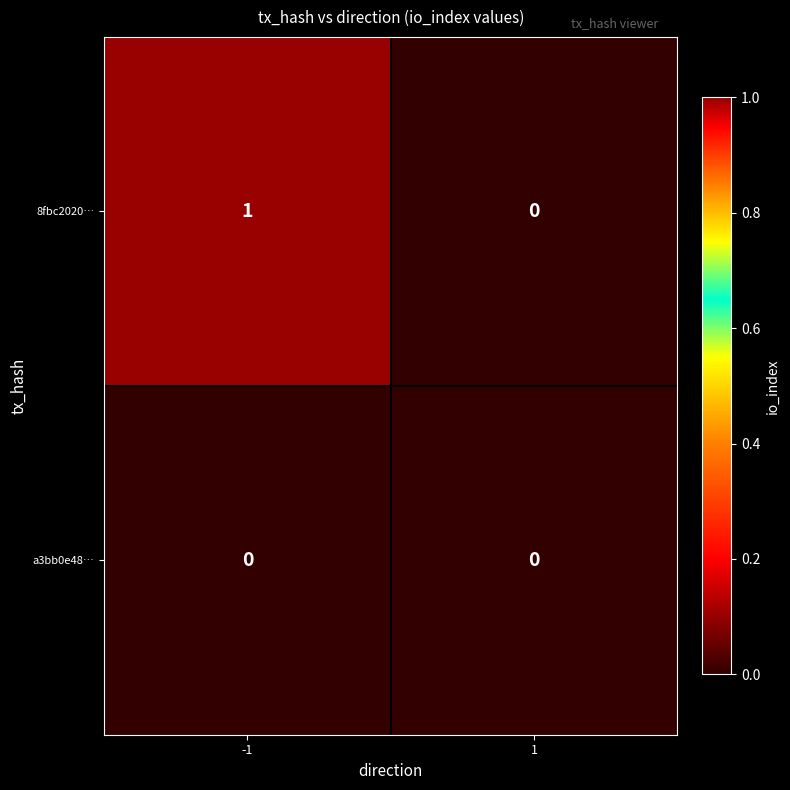

Rank the series by their average value, from highest to lowest.

8fbc2020…, a3bb0e48…